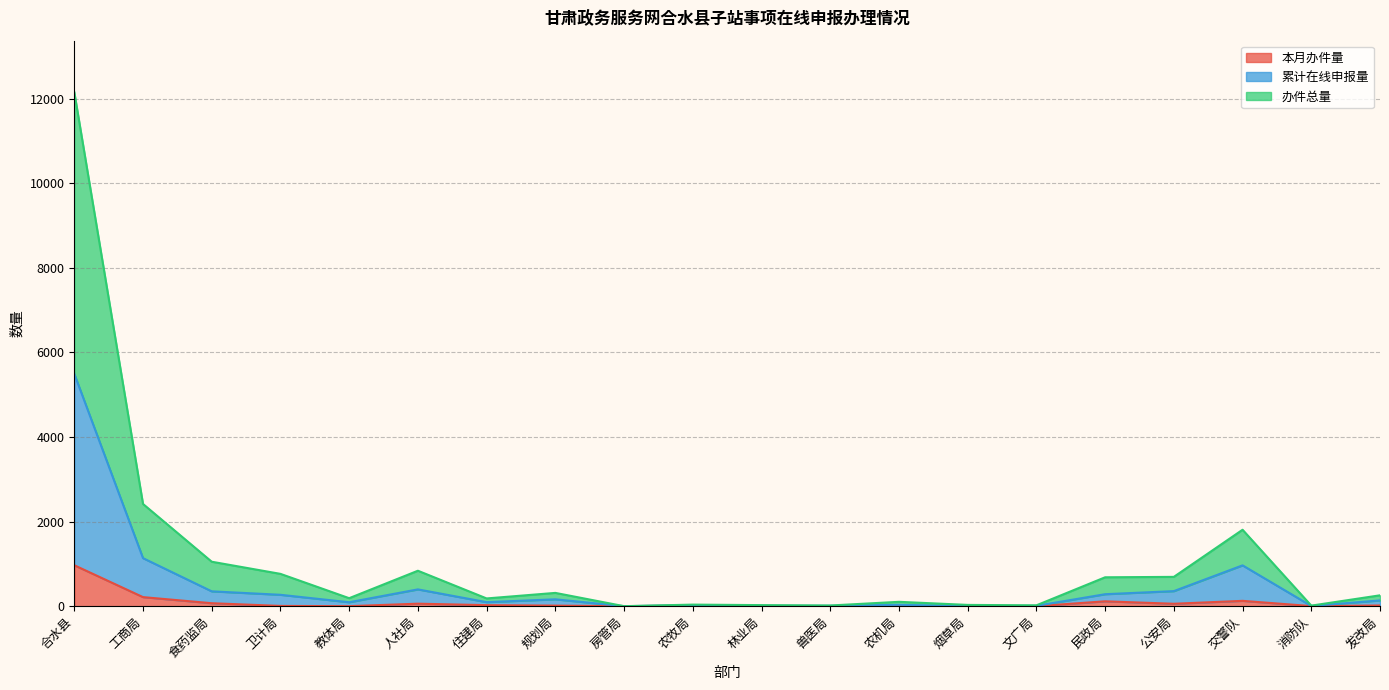

Reading right to left, transcribe all the data shown in this chart.

本月办件量: 16	2	126	57	115	0	0	4	2	1	13	0	13	24	59	0	6	70	214	968
累计在线申报量: 136	5	965	356	283	9	0	32	9	9	23	0	162	95	397	93	269	351	1136	5494
办件总量: 257	13	1807	693	683	20	30	103	16	25	37	0	314	183	838	189	764	1051	2417	12156